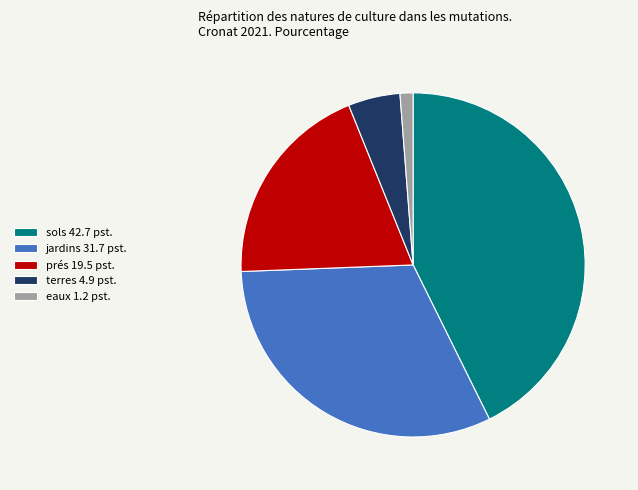

Does any single category account for the majority?

No